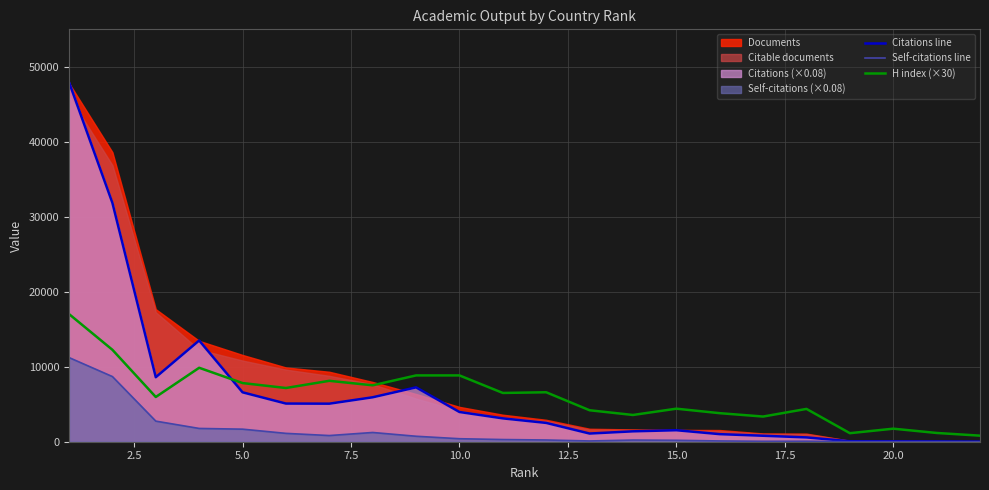

What is the maximum value for H index (×30)?

17040.0